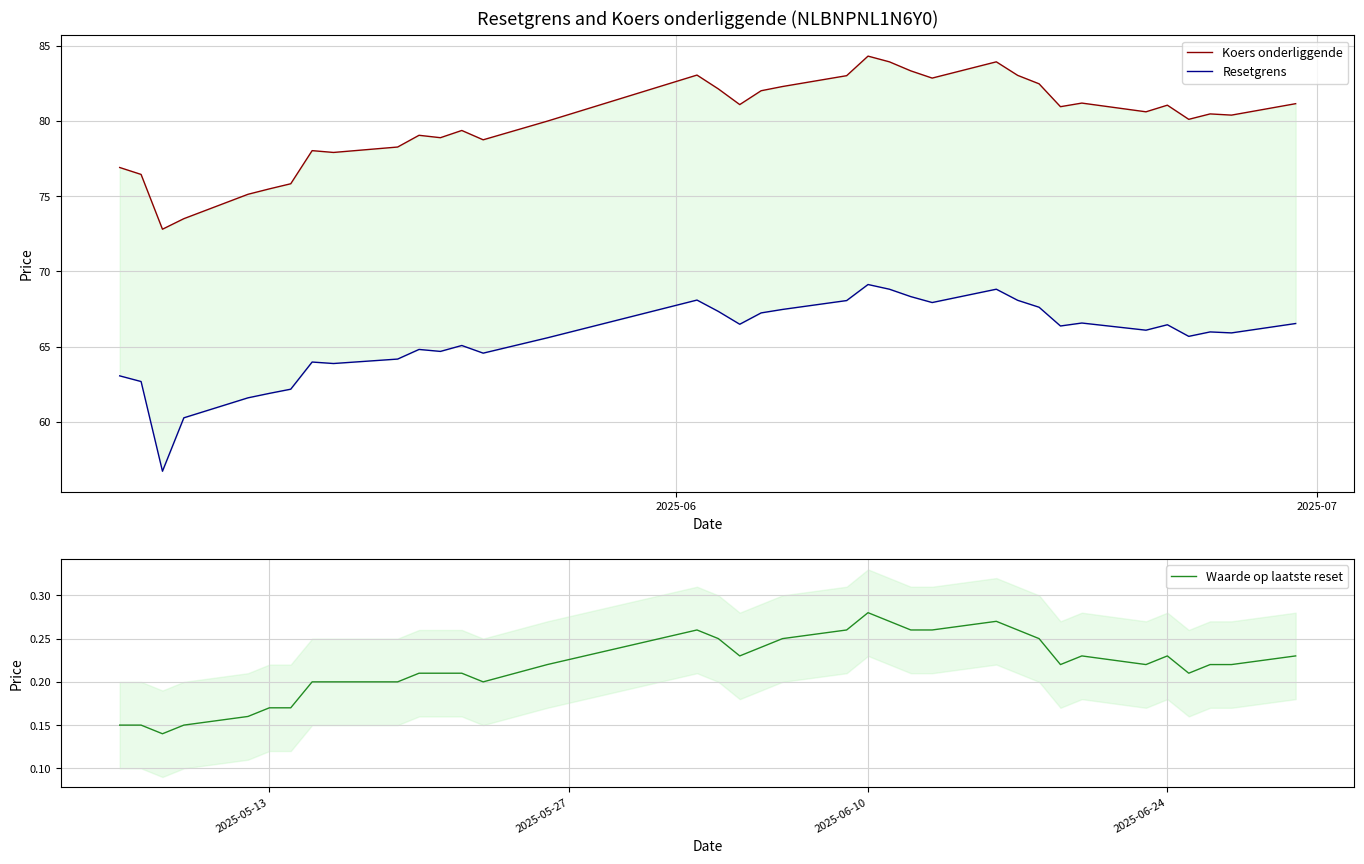

Is it true that Waarde op laatste reset equals 0.1 at 2025-06-24?

False